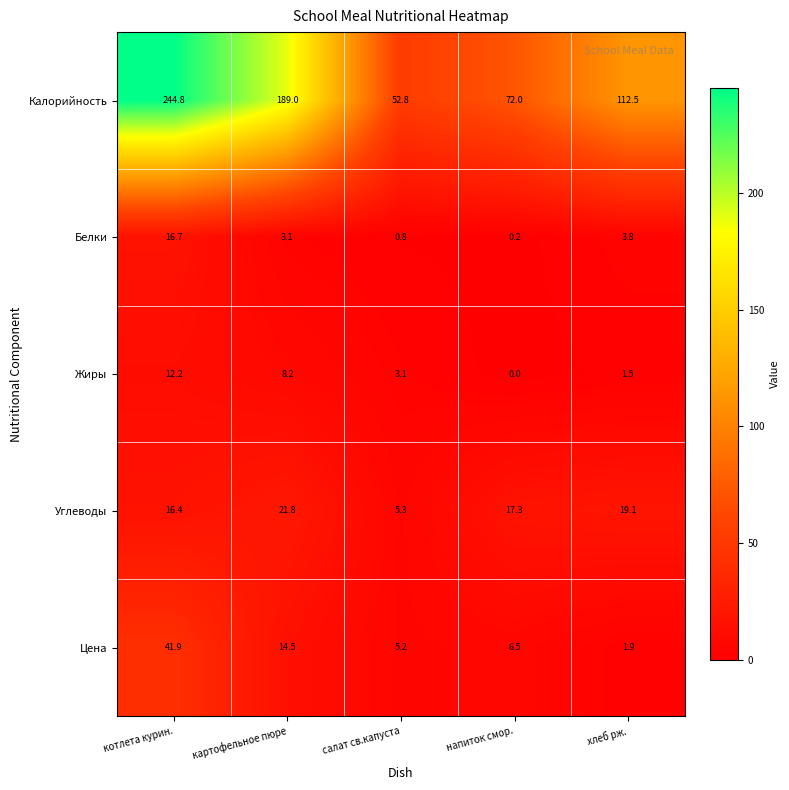

How many series are shown in this chart?

5